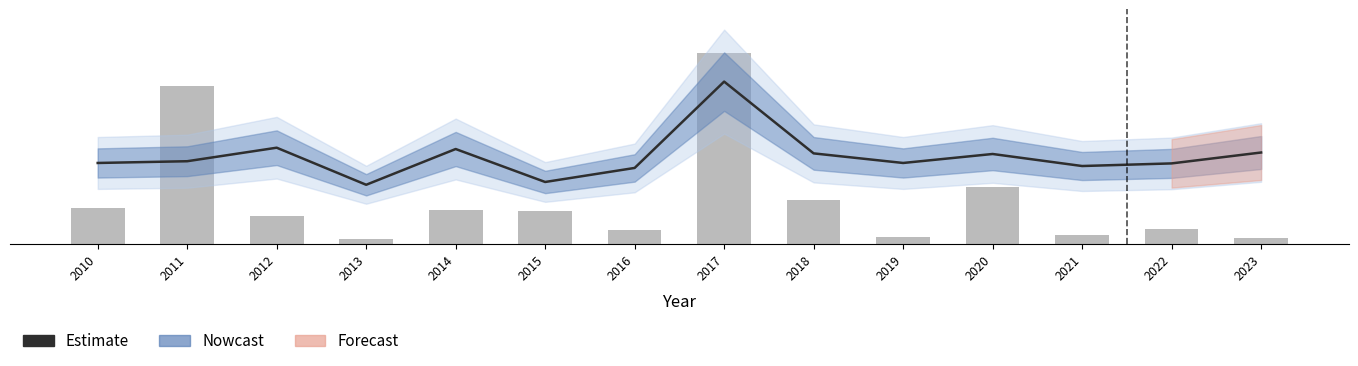

What value does the Estimate series have at 2023?

52.7